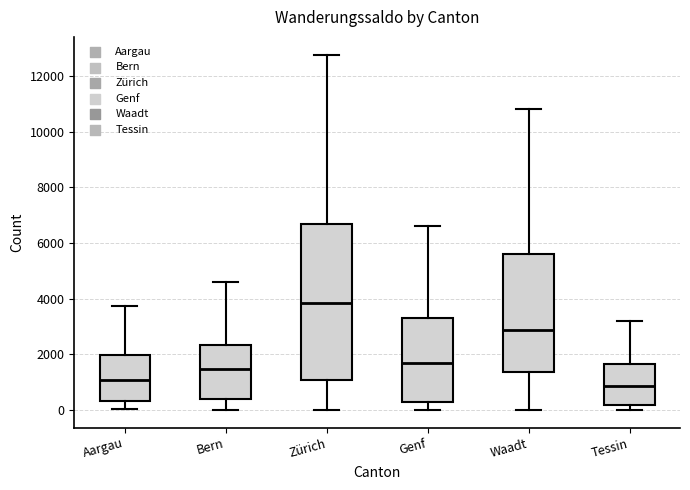

Reading left to right, read every box against the y-axis: the position of its median line, the range the box covers, and the ends of its whiskers. The values are not printed on the chart, so give them approximately, as read against the axis.

Aargau: median 1000, box 400 to 2000, whiskers 0 to 3800
Bern: median 1400, box 400 to 2400, whiskers 0 to 4600
Zürich: median 3800, box 1000 to 6600, whiskers 0 to 12800
Genf: median 1800, box 200 to 3400, whiskers 0 to 6600
Waadt: median 2800, box 1400 to 5600, whiskers 0 to 10800
Tessin: median 800, box 200 to 1600, whiskers 0 to 3200